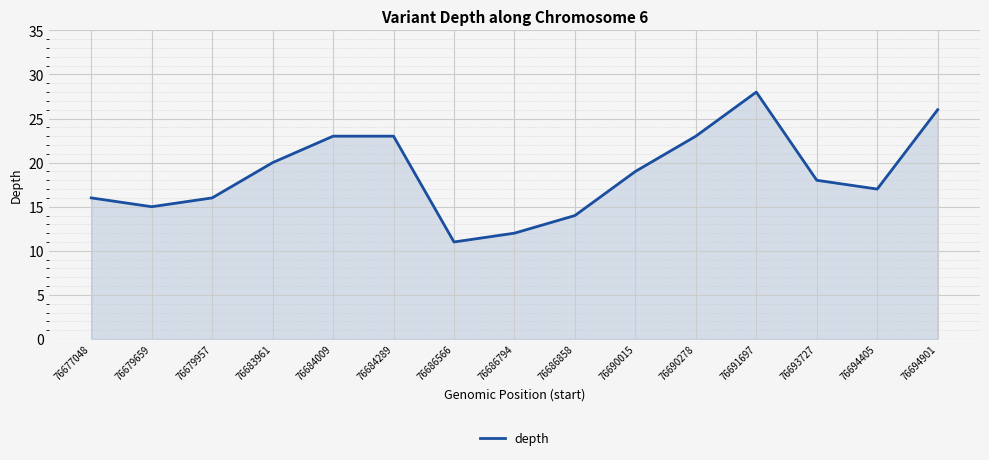

How many series are shown in this chart?

1